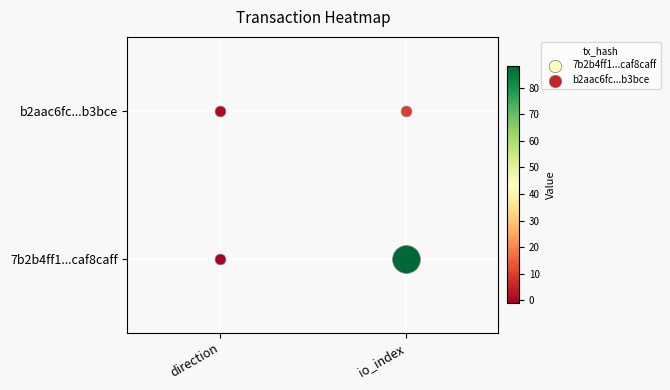

Which category has the lowest value in the 7b2b4ff1...caf8caff series?

direction